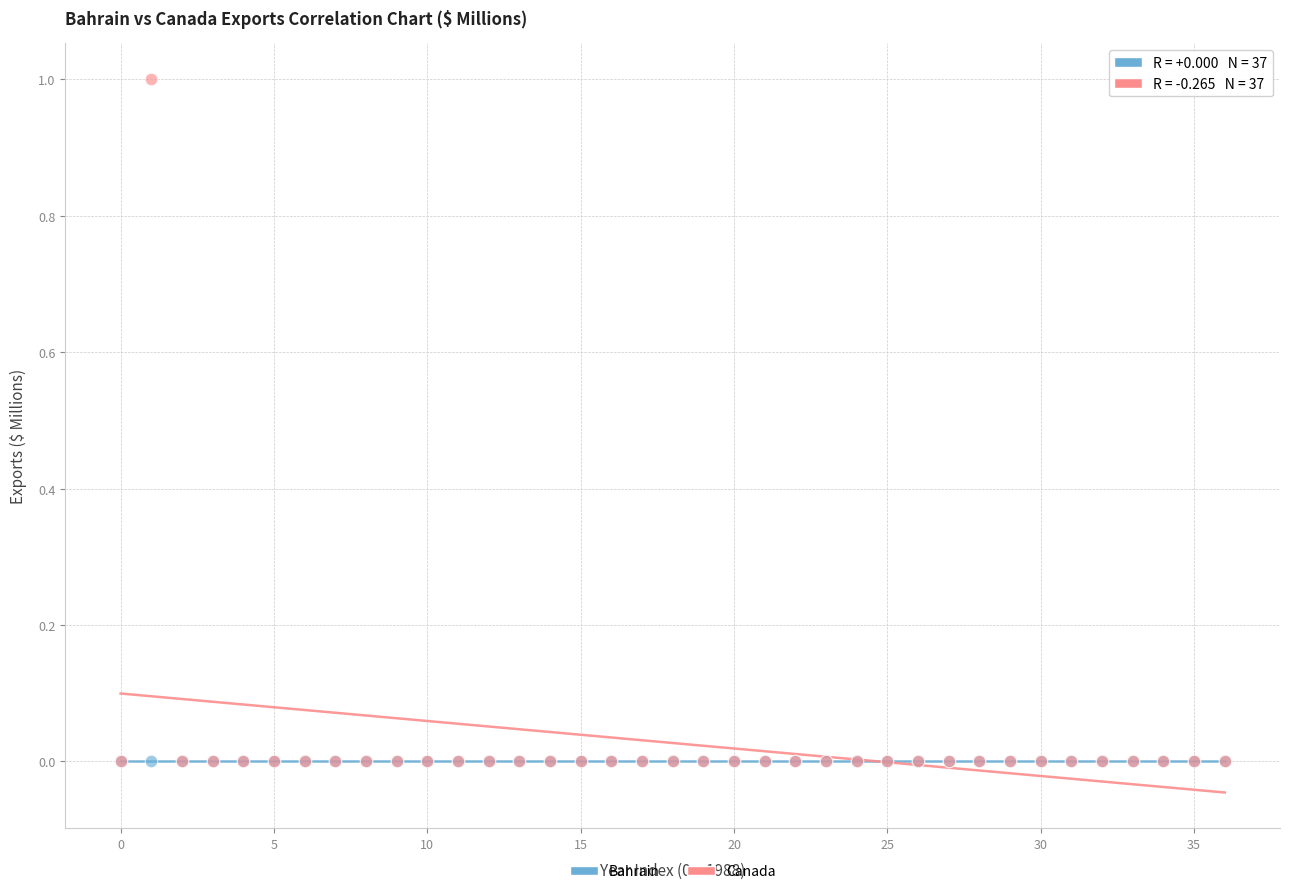

What are all the series names shown in the legend?

Bahrain, Canada